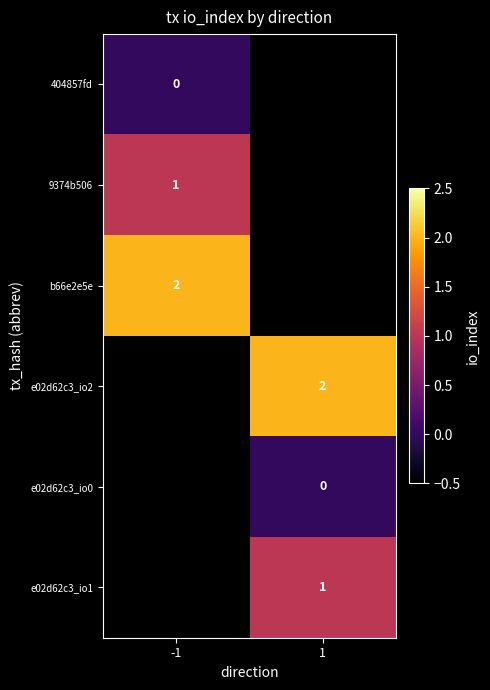

Is it true that 9374b506 equals 1 at -1?

True